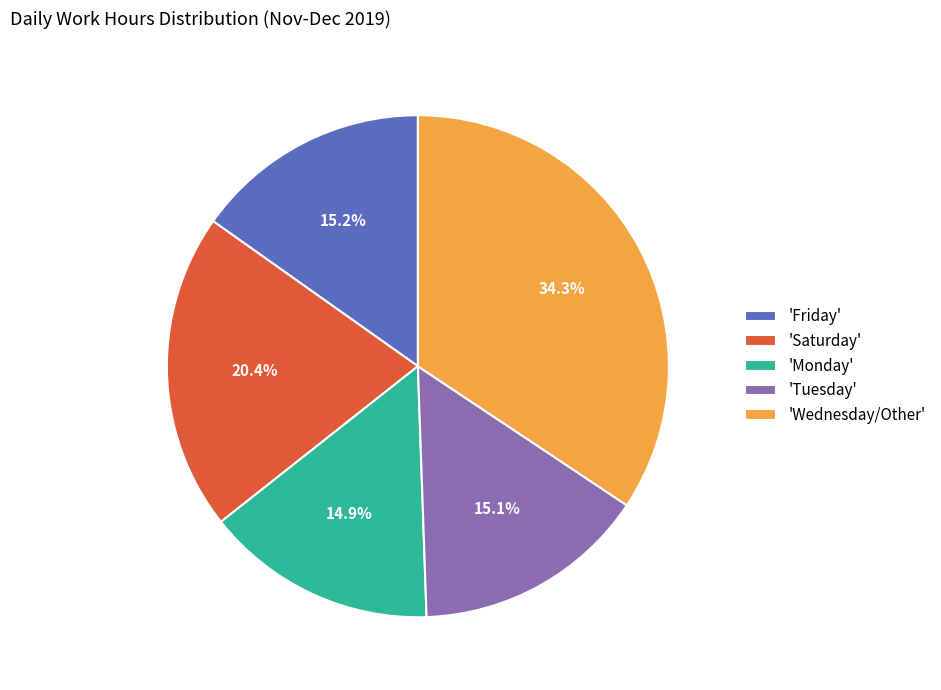

Which slice is the largest?

'Wednesday/Other'